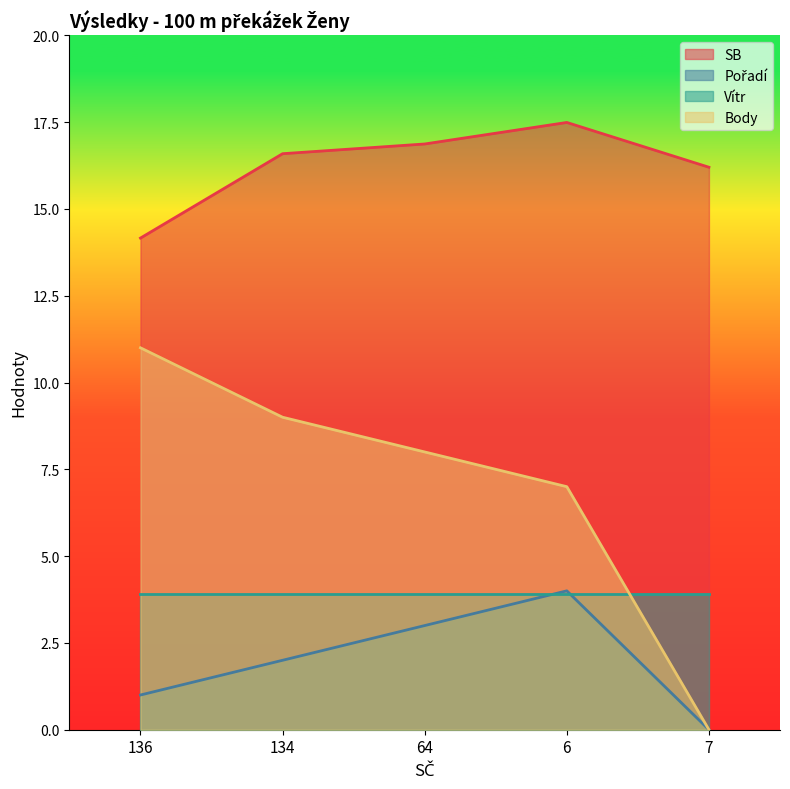

Which has a higher value, 136 or 64?

64